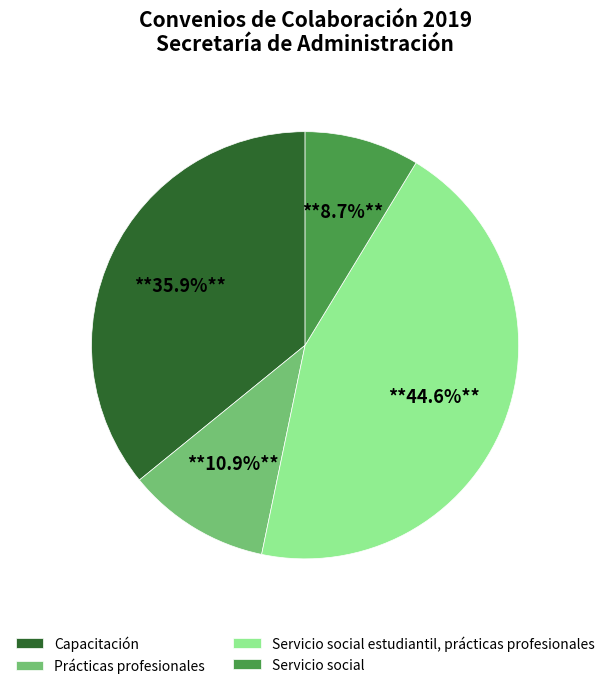

Which slice is the largest?

Servicio social estudiantil, prácticas profesionales